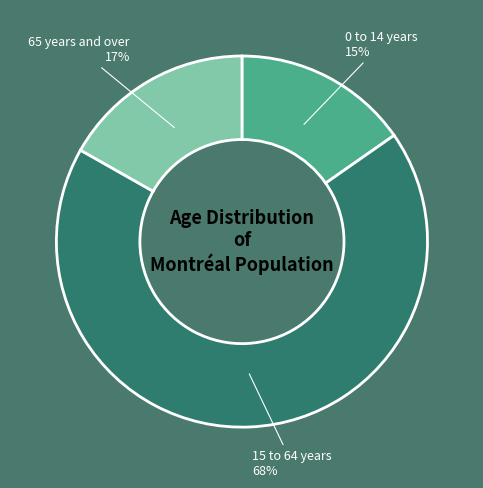

Is it true that 65 years and over is 17% of the pie?

True